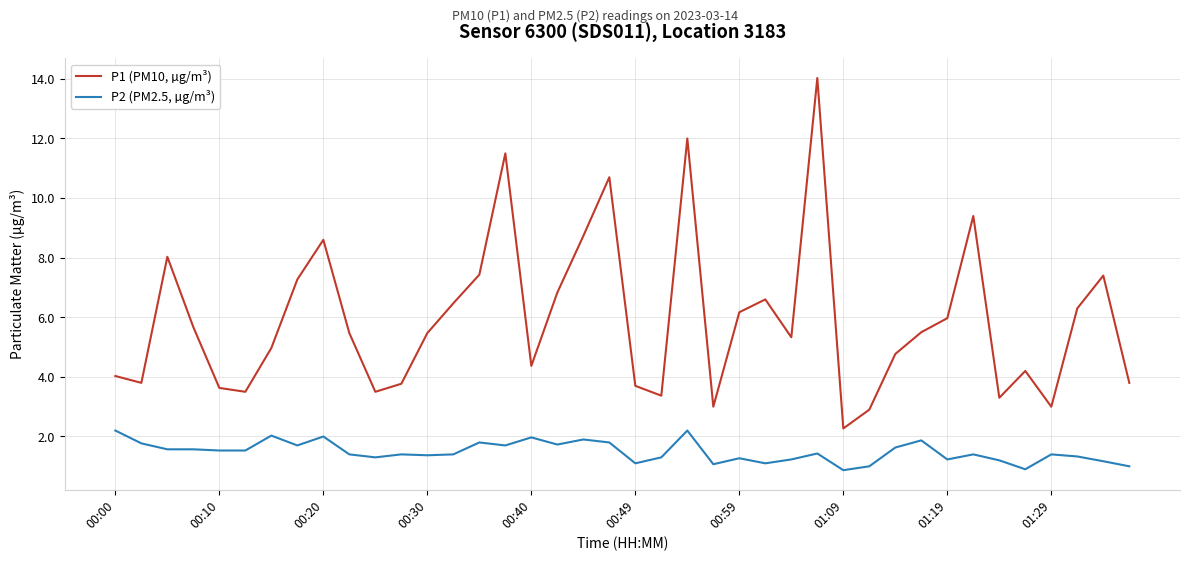

What is the difference between the maximum and minimum values in the P1 (PM10, µg/m³) series?

11.8